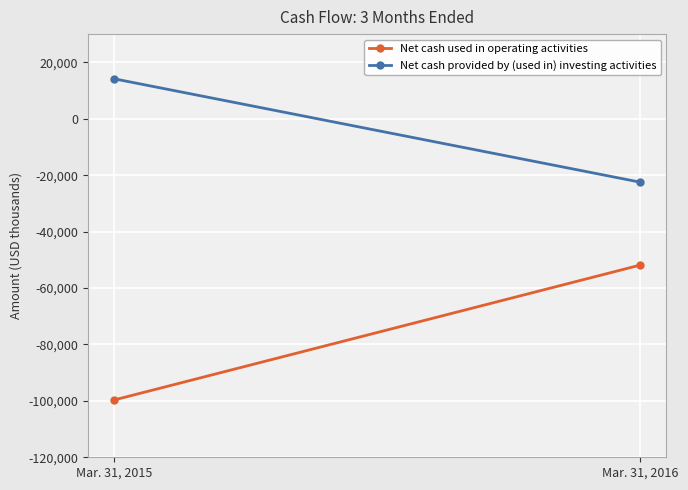

Reading left to right, extract all data points from this chart.

Net cash used in operating activities: Mar. 31, 2015=-99658	Mar. 31, 2016=-51873
Net cash provided by (used in) investing activities: Mar. 31, 2015=14136	Mar. 31, 2016=-22483